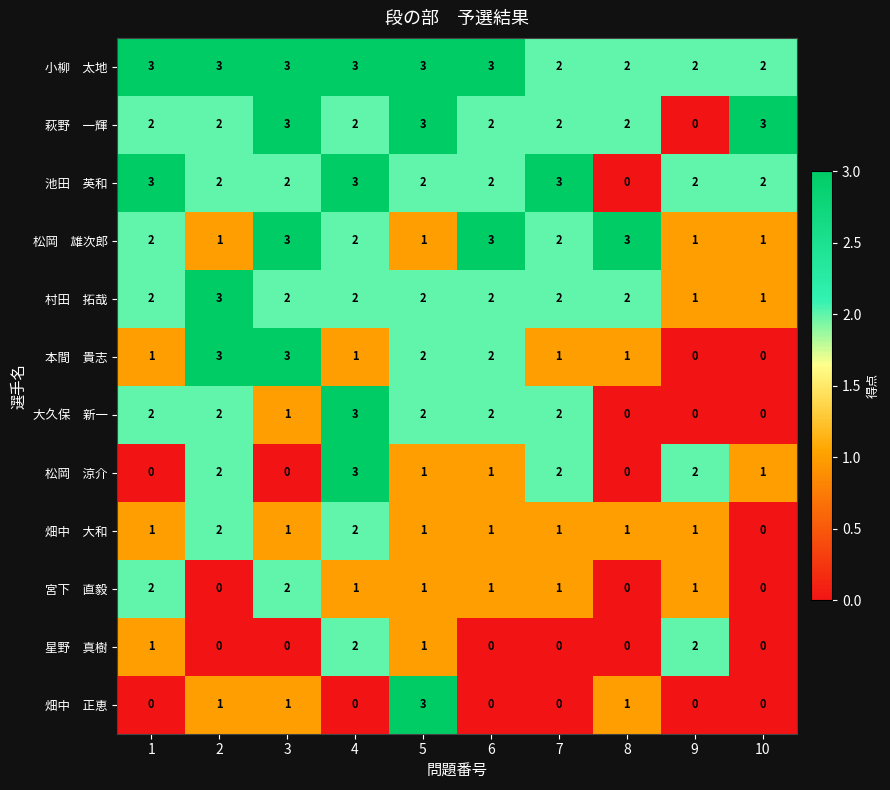

At how many categories does at least one series exceed 0?

10